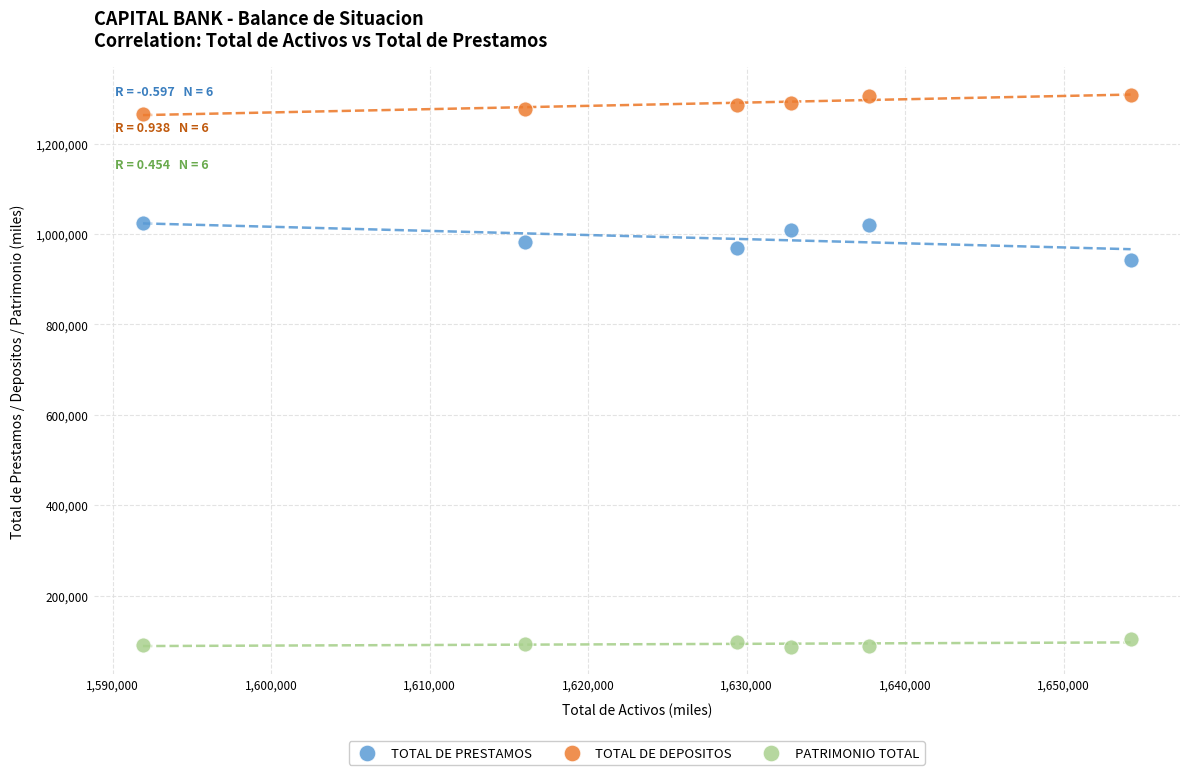

Which series contains the highest Y value?

TOTAL DE DEPOSITOS